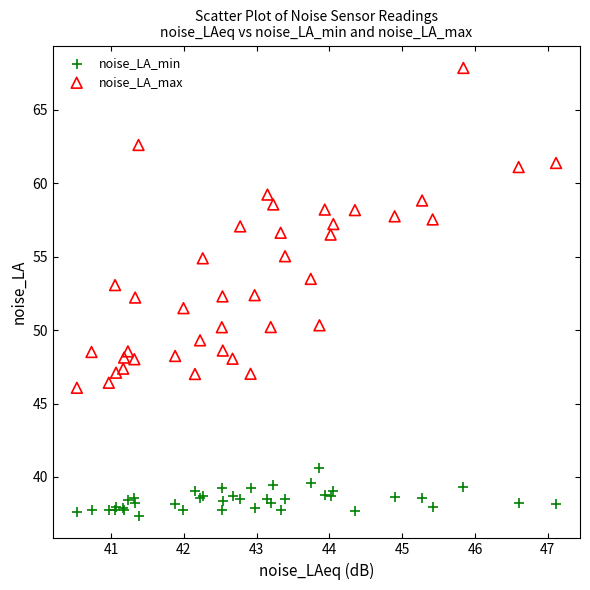

Which series contains the highest Y value?

noise_LA_max